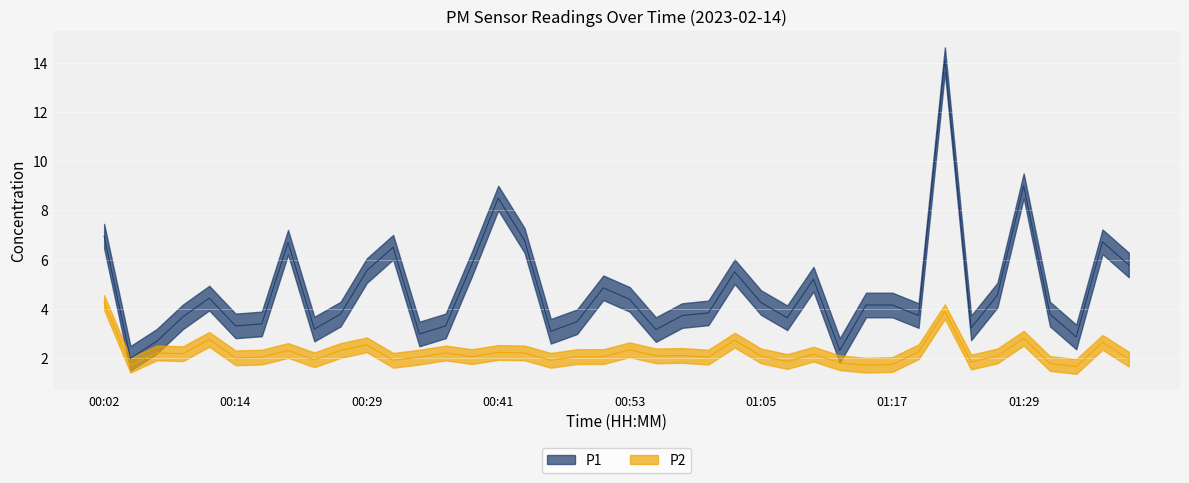

What position from the left is 00:41?

16